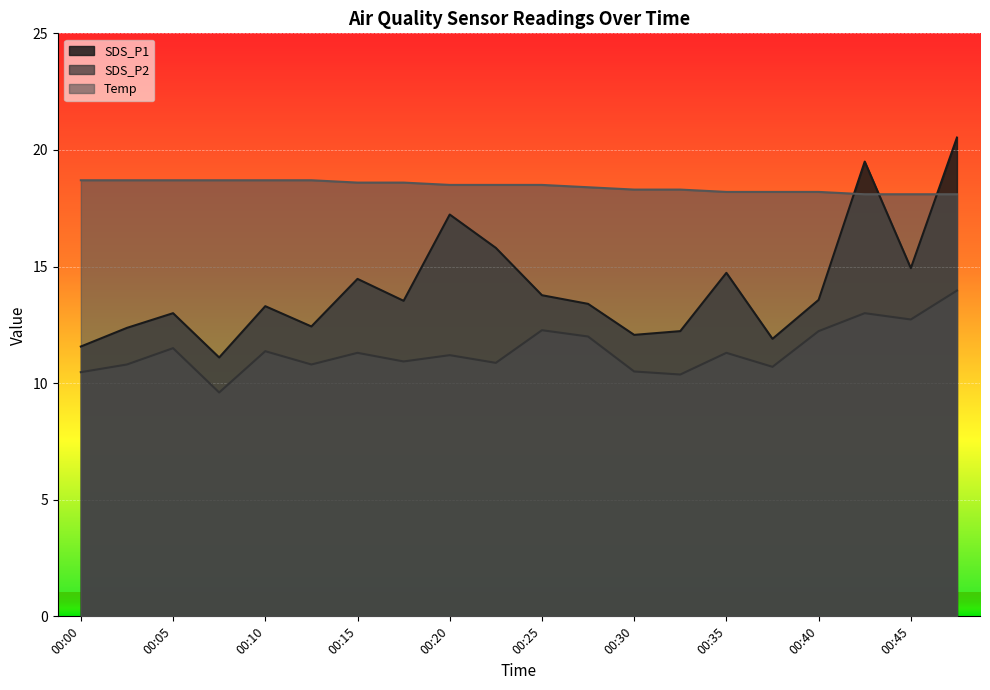

What is the difference between the highest and lowest values at 00:37?

7.5